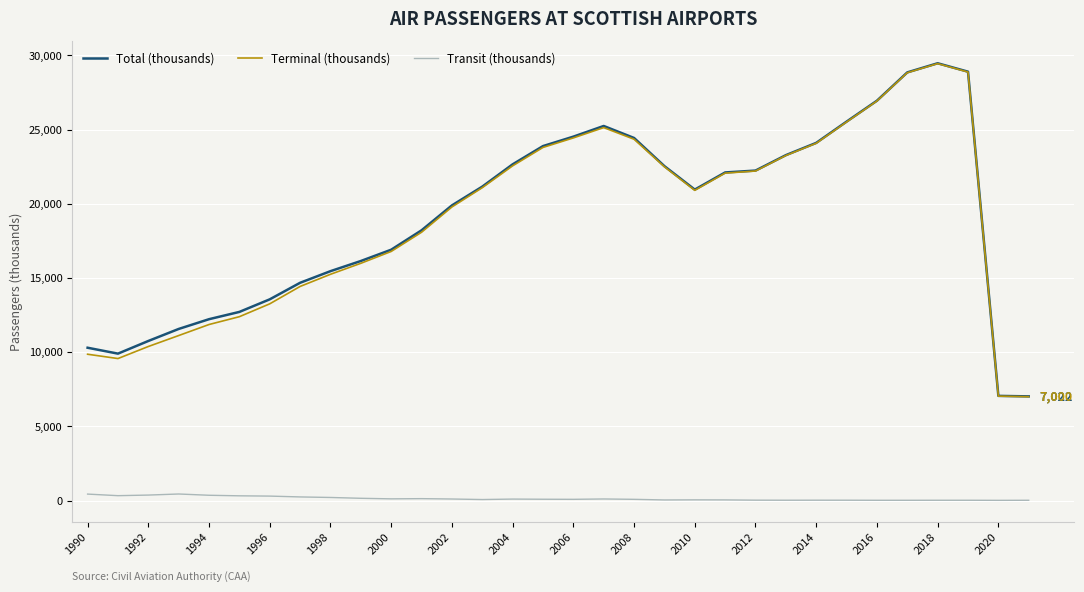

True or false: Transit (thousands) and Terminal (thousands) cross at least once.

False